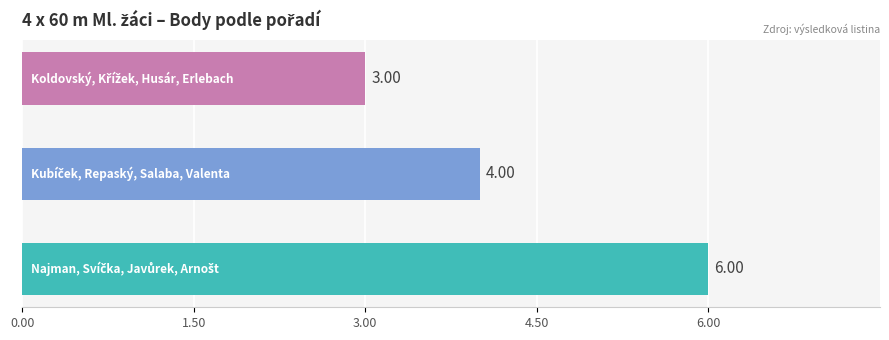

What is the average value?

4